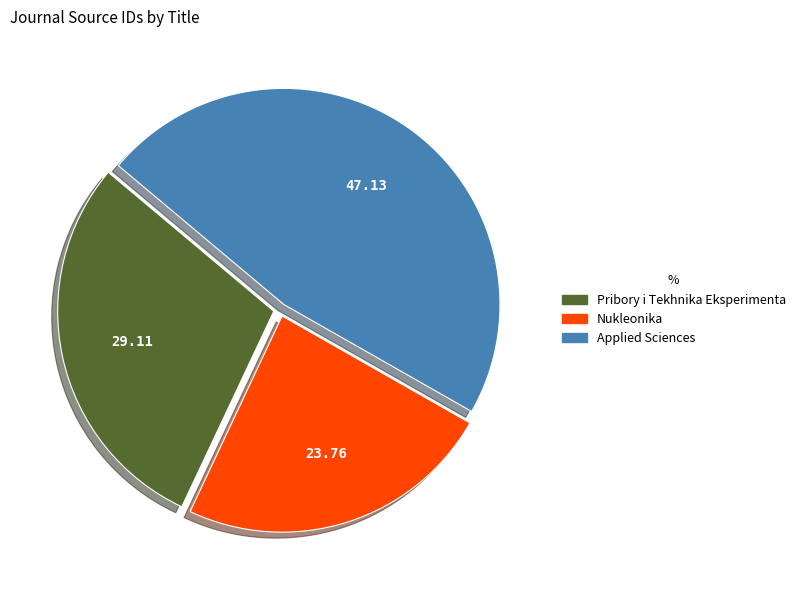

Which category has the biggest portion of the pie?

Applied Sciences